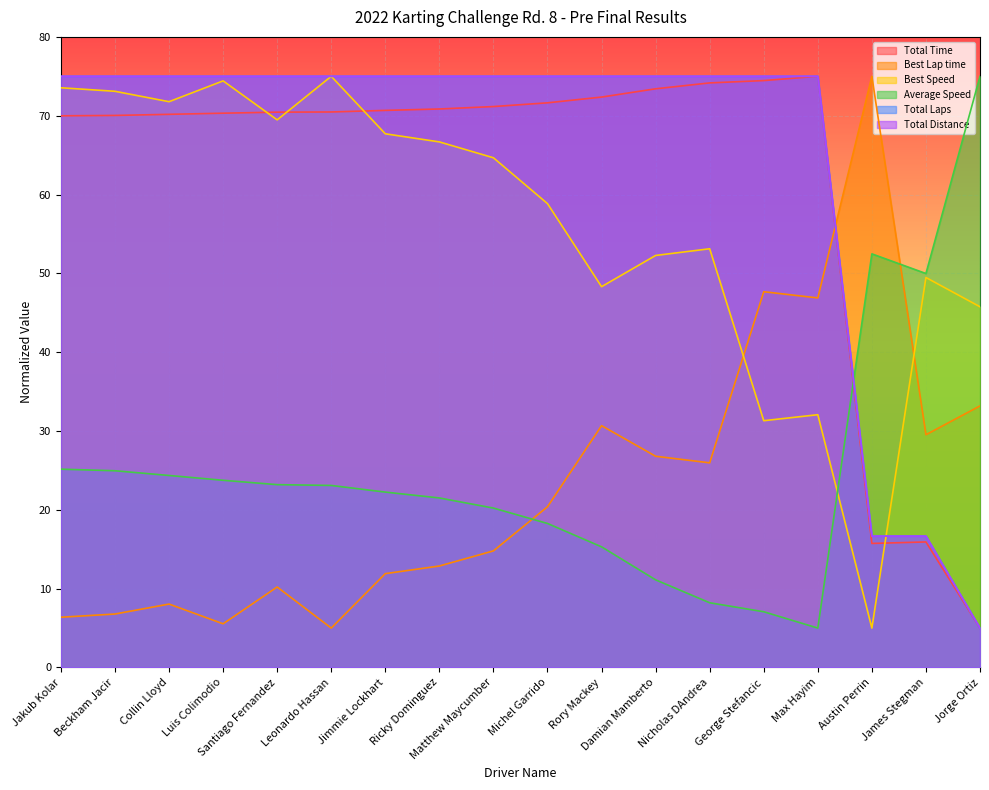

What are all the series names shown in the legend?

Total Time, Best Lap time, Best Speed, Average Speed, Total Laps, Total Distance